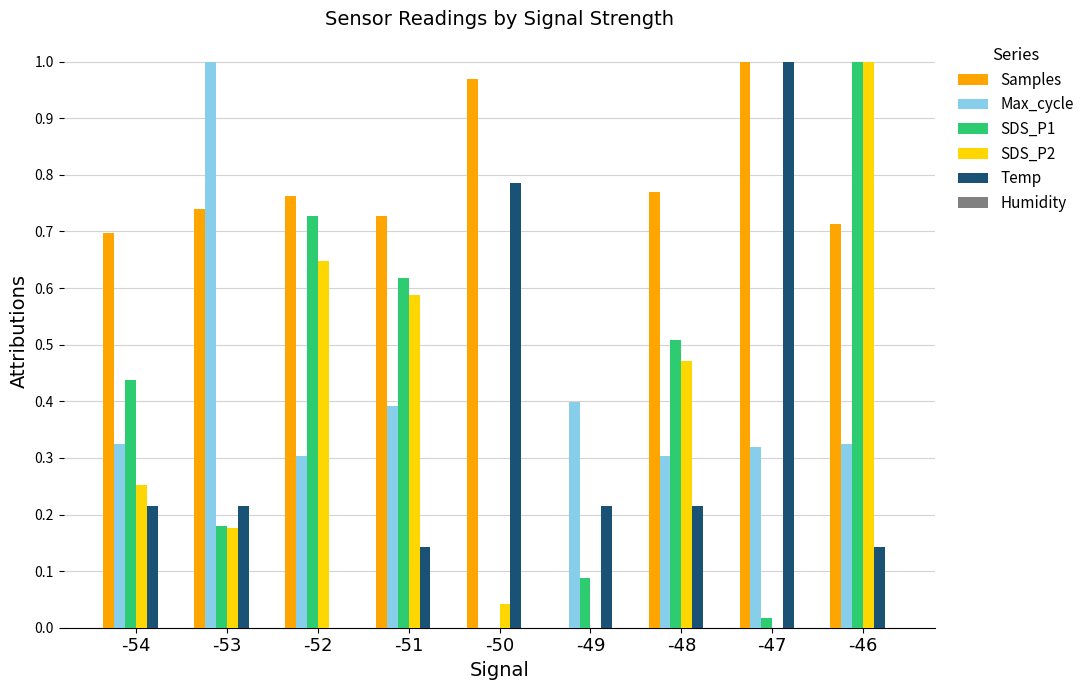

Does the chart contain stacked bars?

No